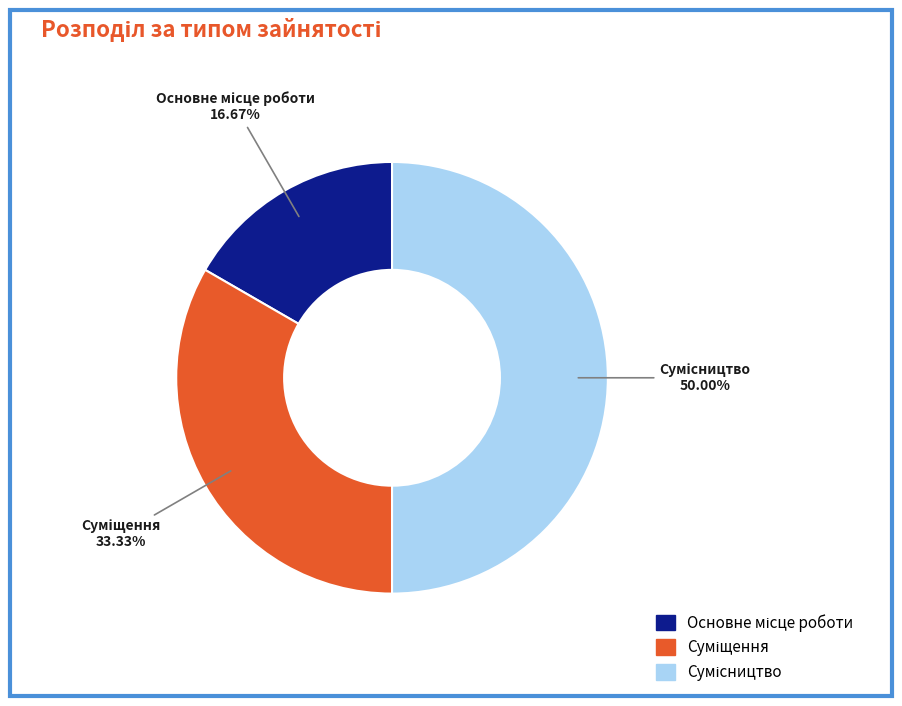

How many segments does this pie chart have?

3